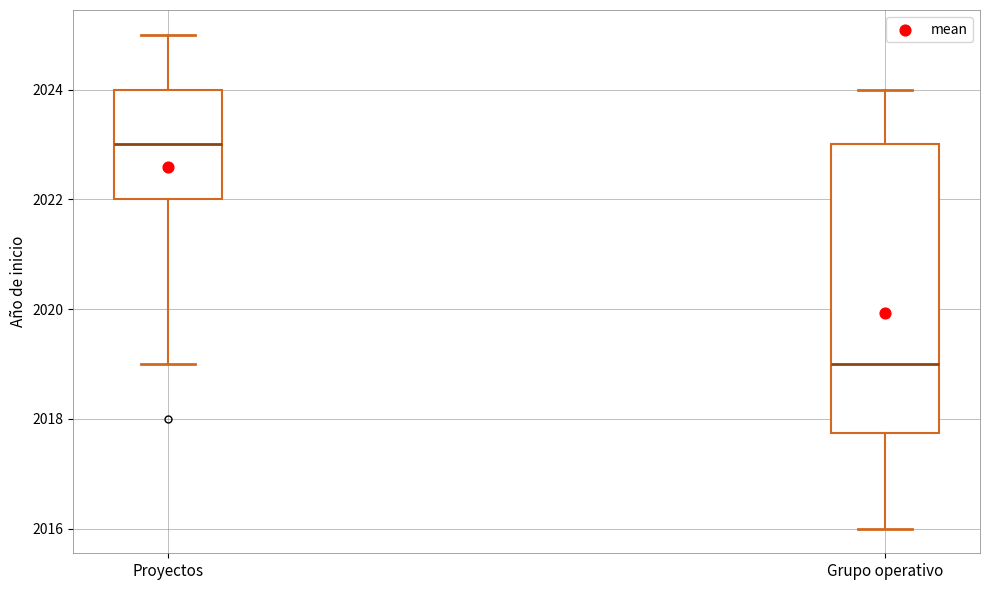

Reading left to right, read every box against the y-axis: the position of its median line, the range the box covers, and the ends of its whiskers. The values are not printed on the chart, so give them approximately, as read against the axis.

Proyectos: median 2023.0, box 2022.0 to 2024.0, whiskers 2019.0 to 2025.0
Grupo operativo: median 2019.0, box 2017.8 to 2023.0, whiskers 2016.0 to 2024.0